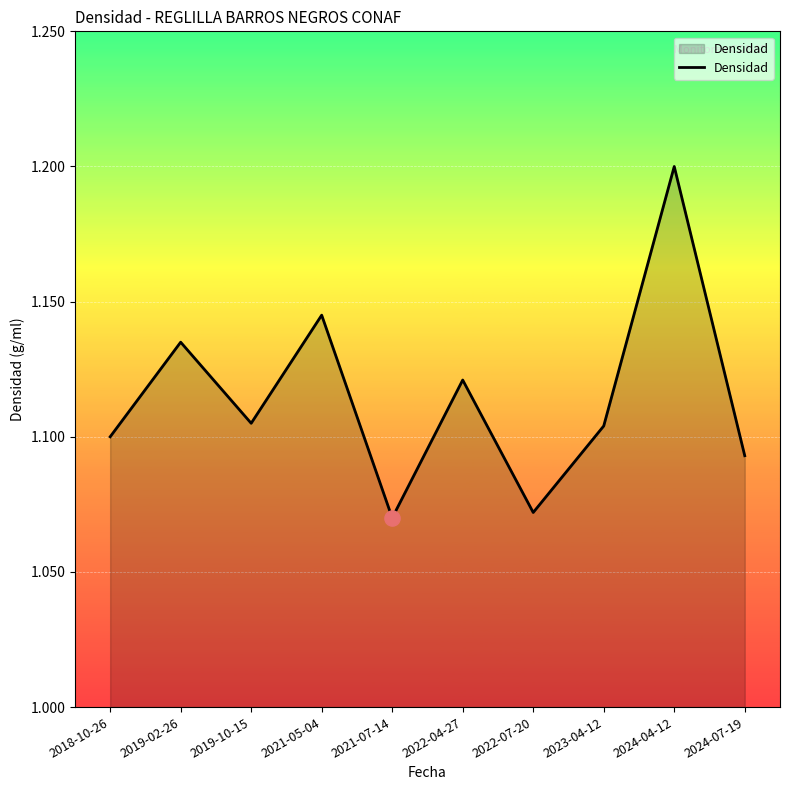

What is the change in value from 2024-04-12 to 2024-07-19?

-0.1